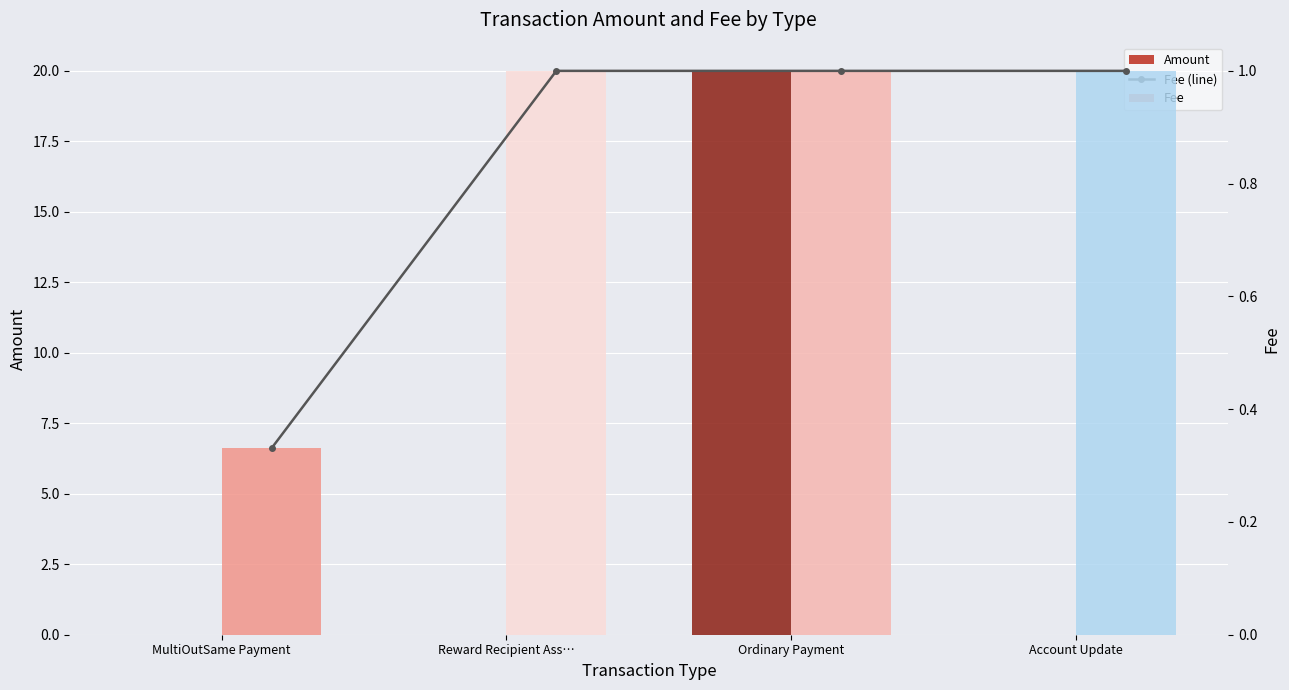

Is it true that Amount equals 0.0 at MultiOutSame Payment?

True